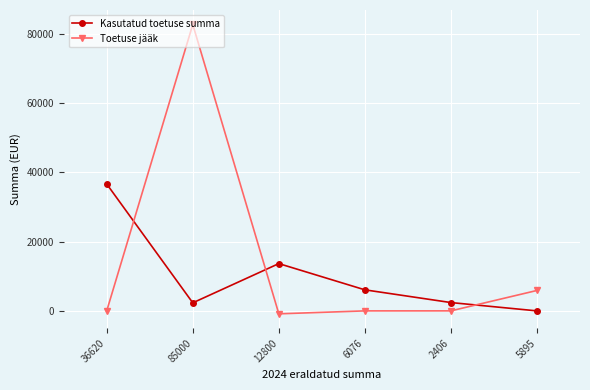

Which category has the highest value across all series?

85000